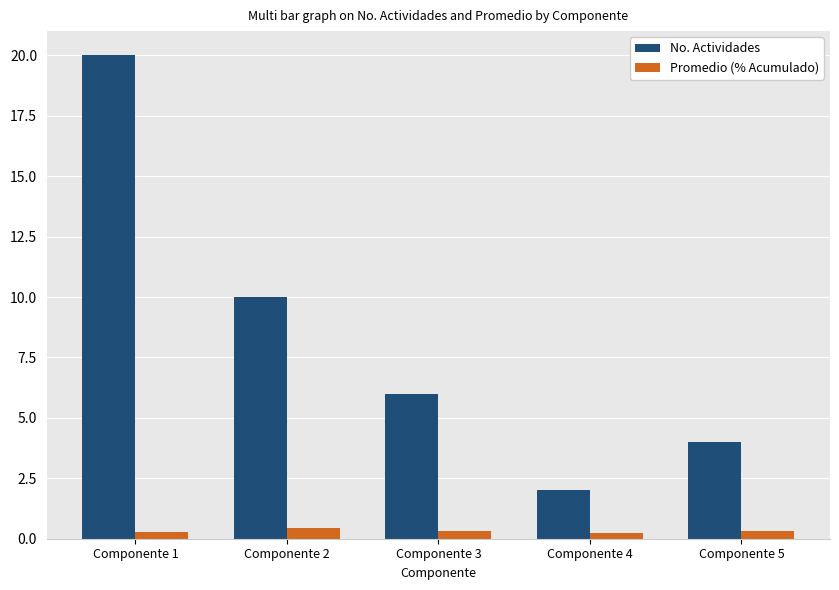

List the series in order of their peak value, lowest first.

Promedio (% Acumulado), No. Actividades